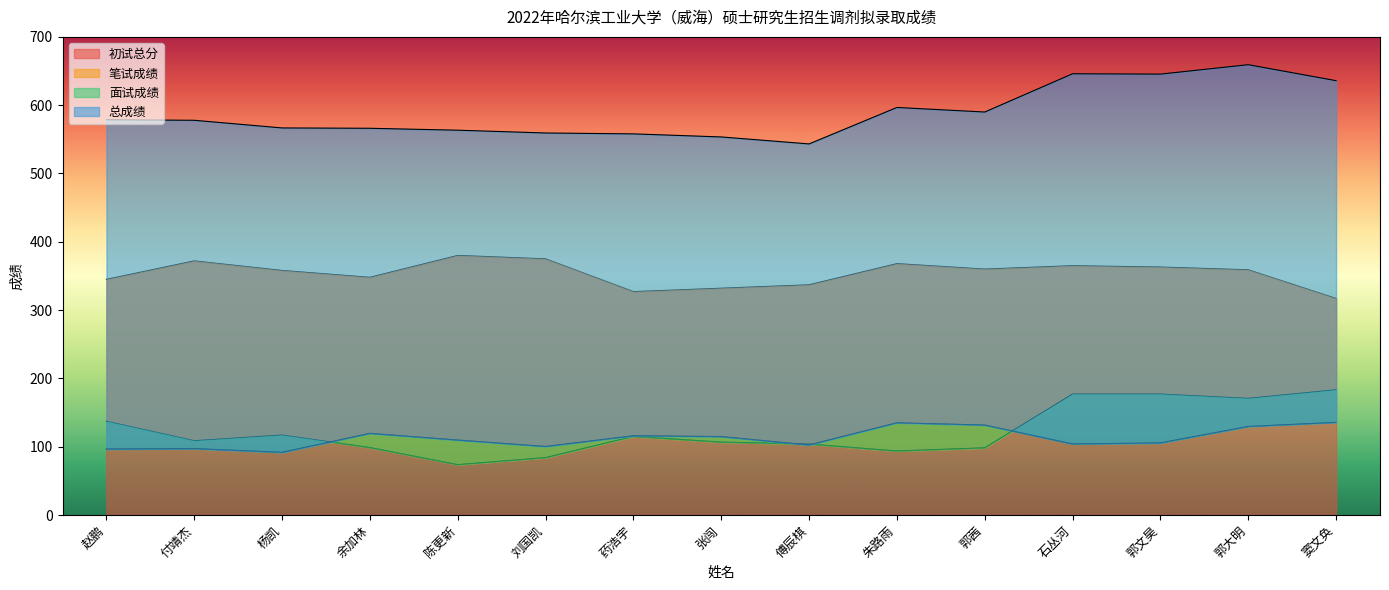

True or false: 笔试成绩 and 总成绩 intersect in this chart.

False